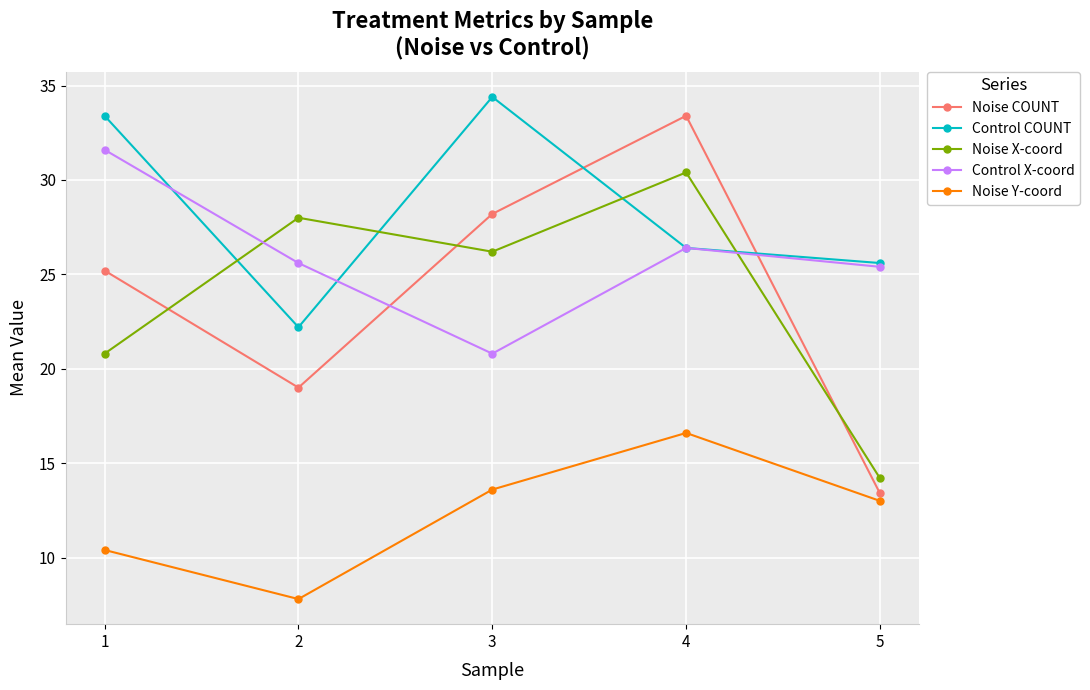

Which series changed the most between 2 and 4?

Noise COUNT